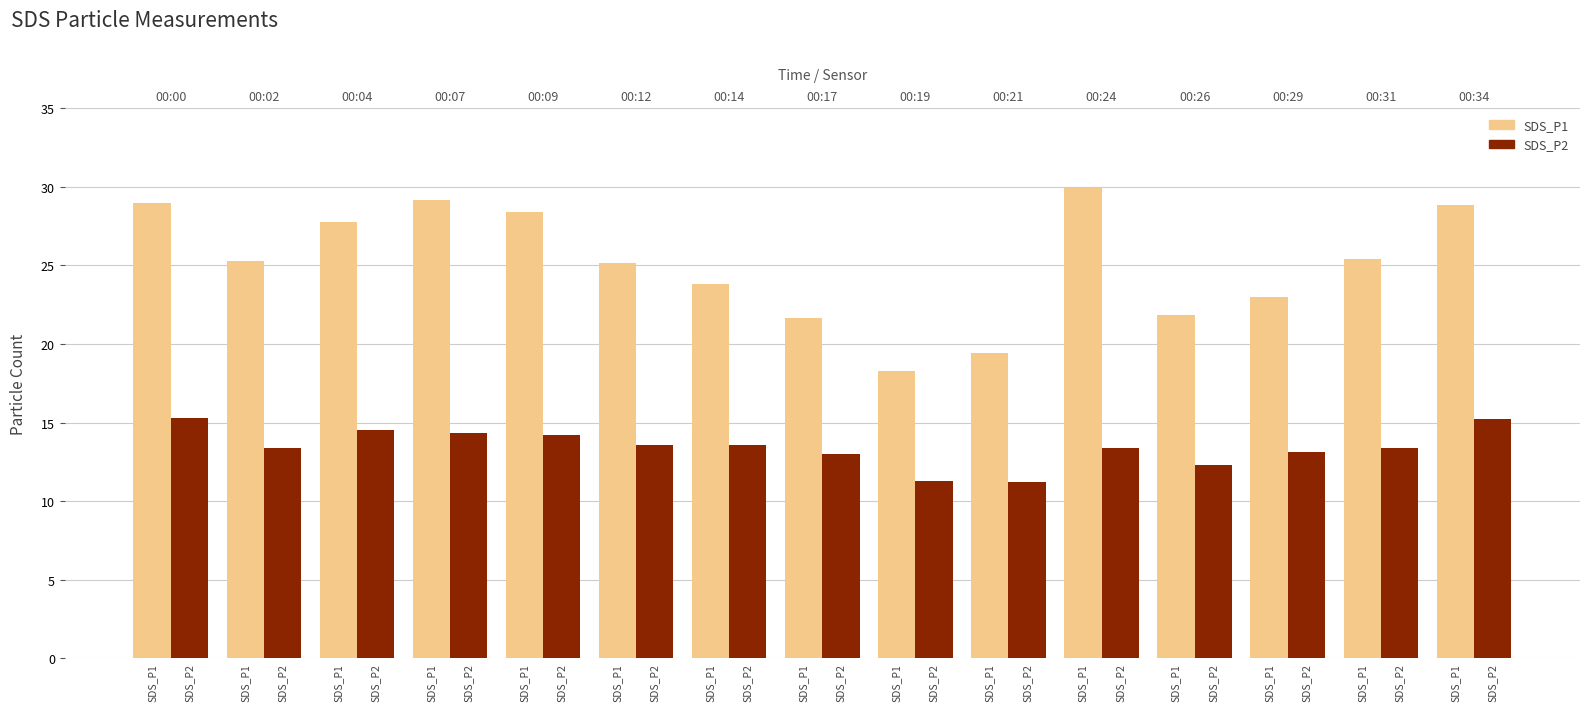

What is the sum of the SDS_P1 values at 00:07 and 00:17?

50.8